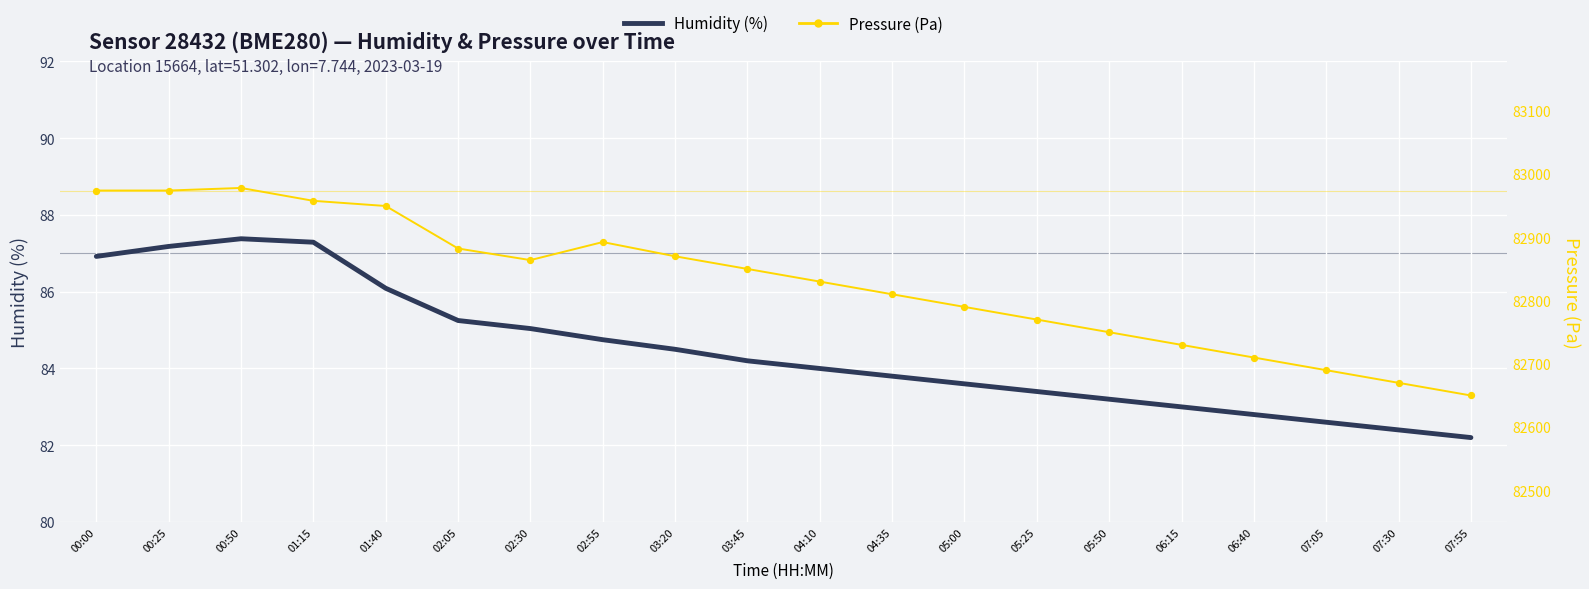

Which series reaches the maximum Y coordinate?

Pressure (Pa)